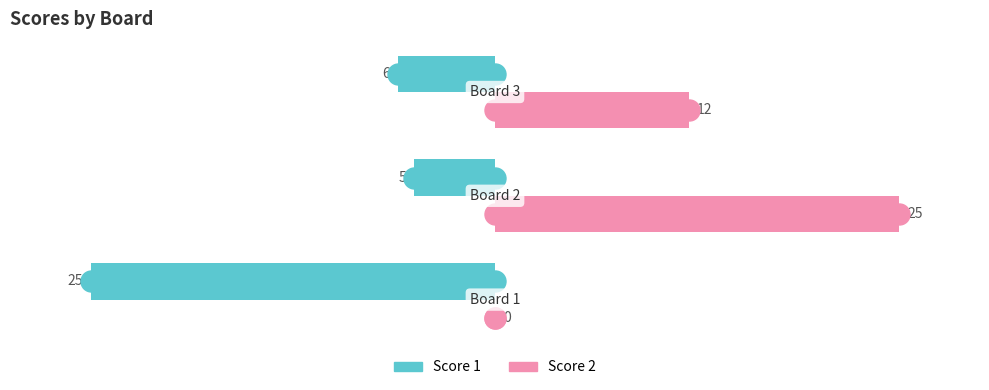

Which series has the largest total across all categories?

Score 2